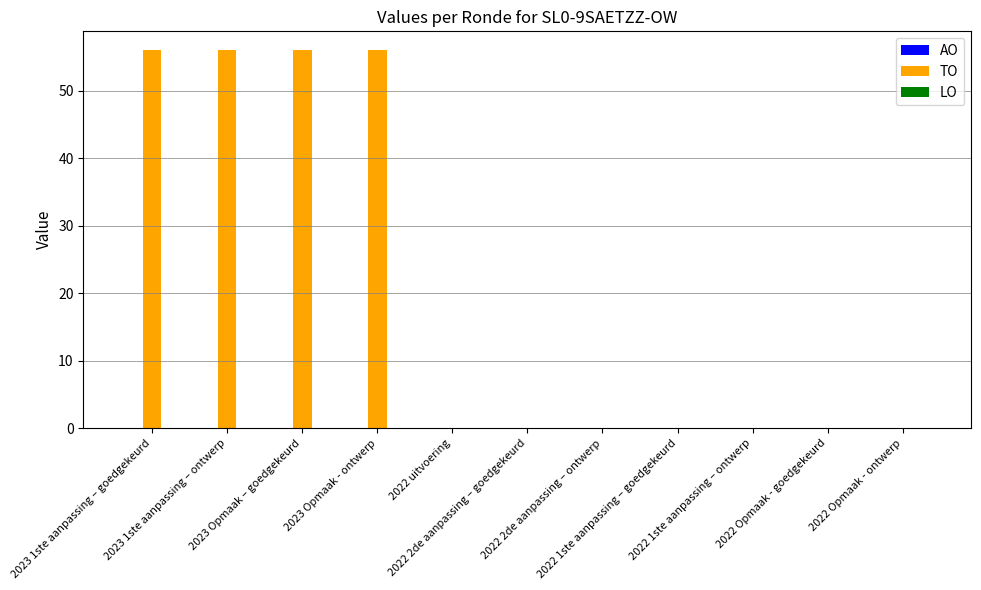

Count the number of data series in this chart.

1